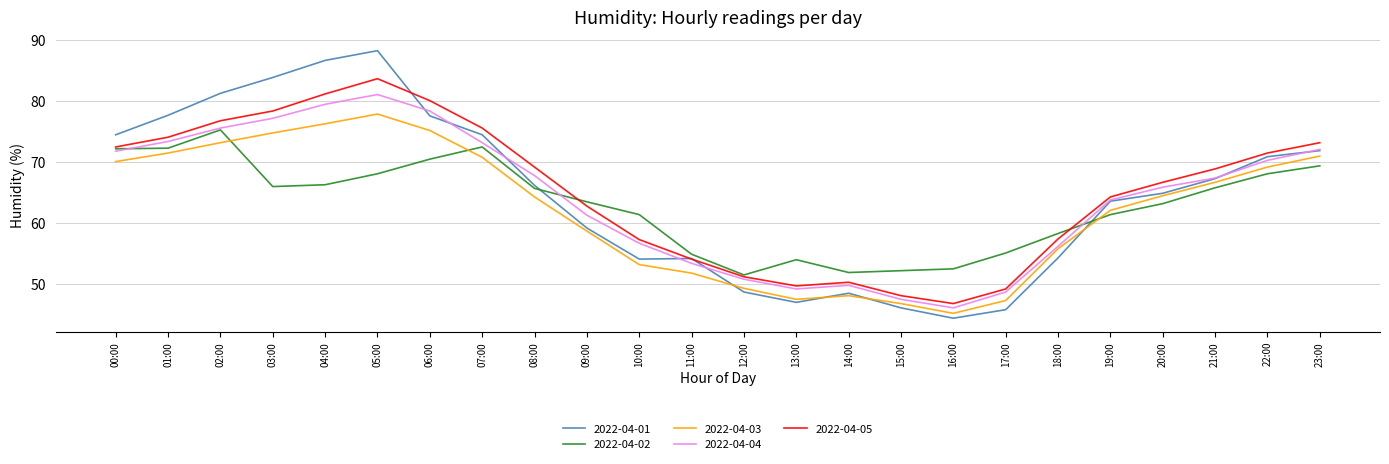

At how many categories does at least one series exceed 75?

7